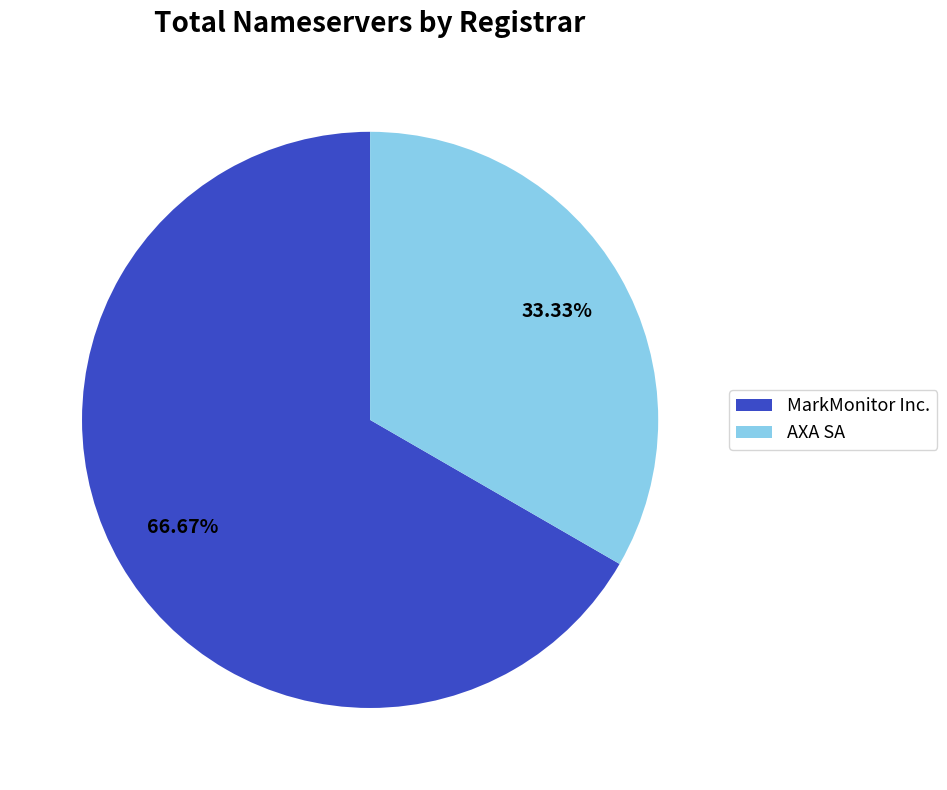

True or false: AXA SA accounts for 33% of the total.

True